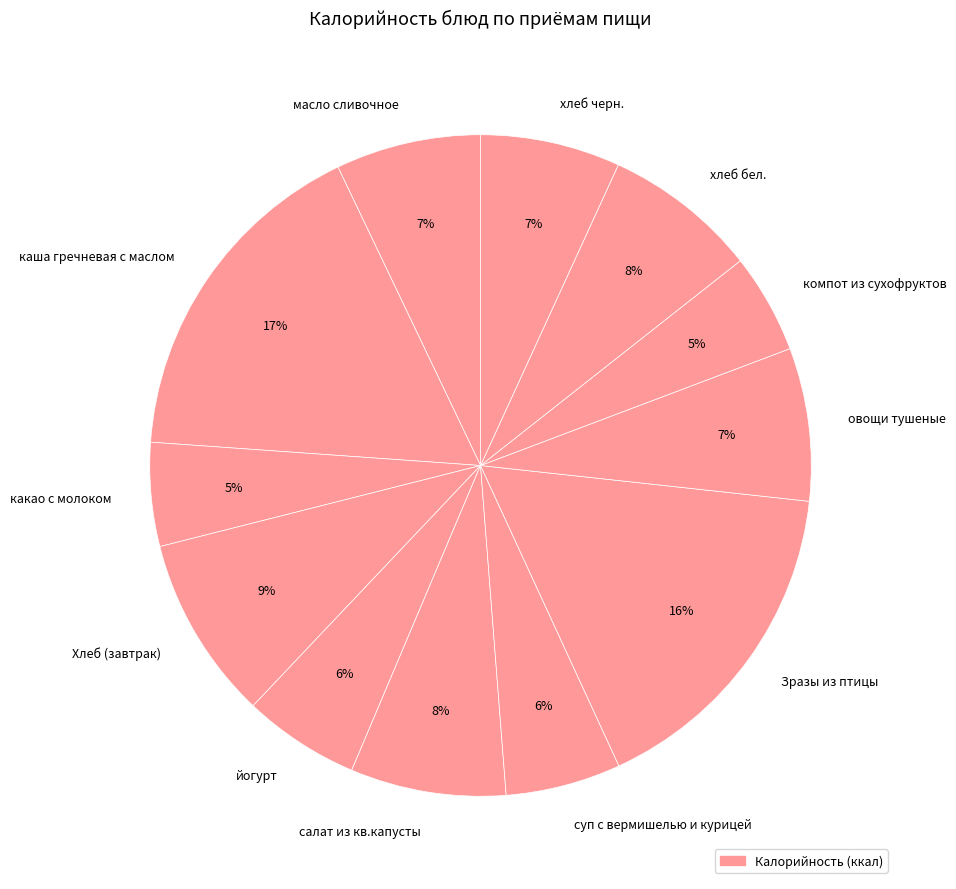

Does any single category account for the majority?

No